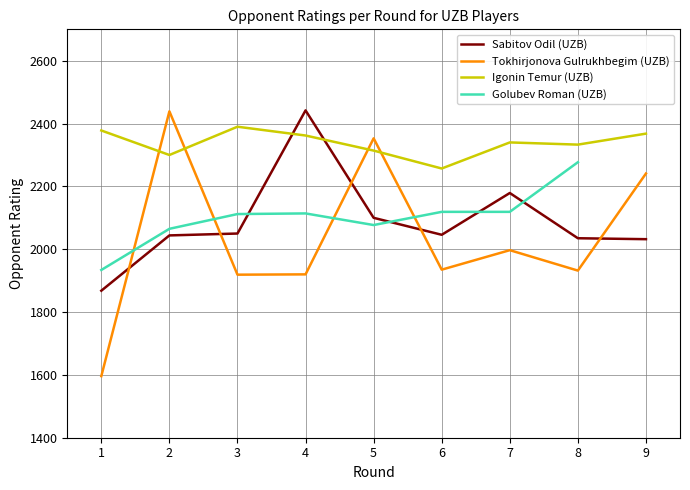

How many data points in Igonin Temur (UZB) are less than 2340?

4